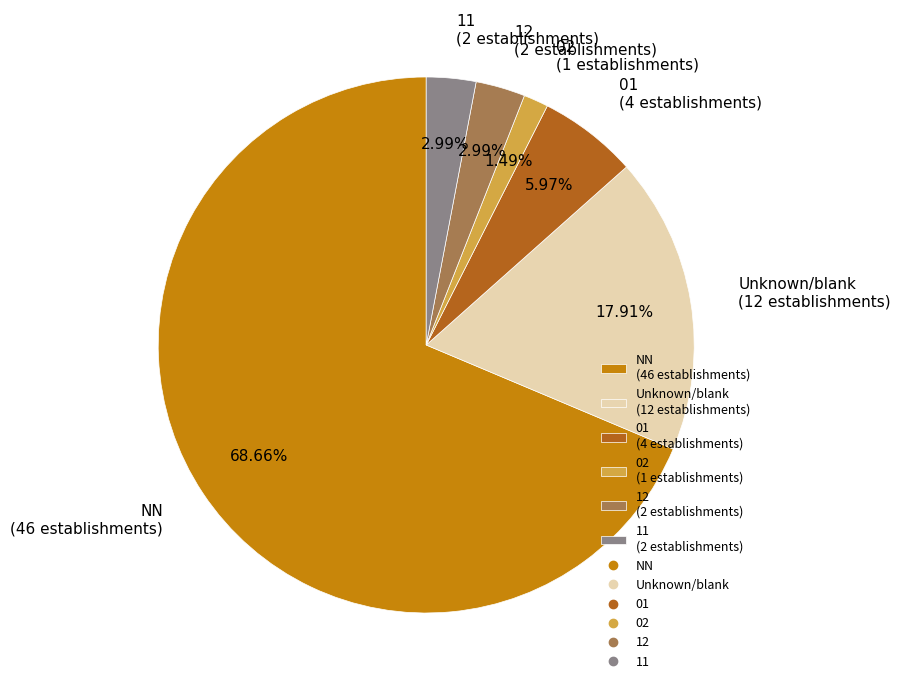

Does any single category account for the majority?

Yes